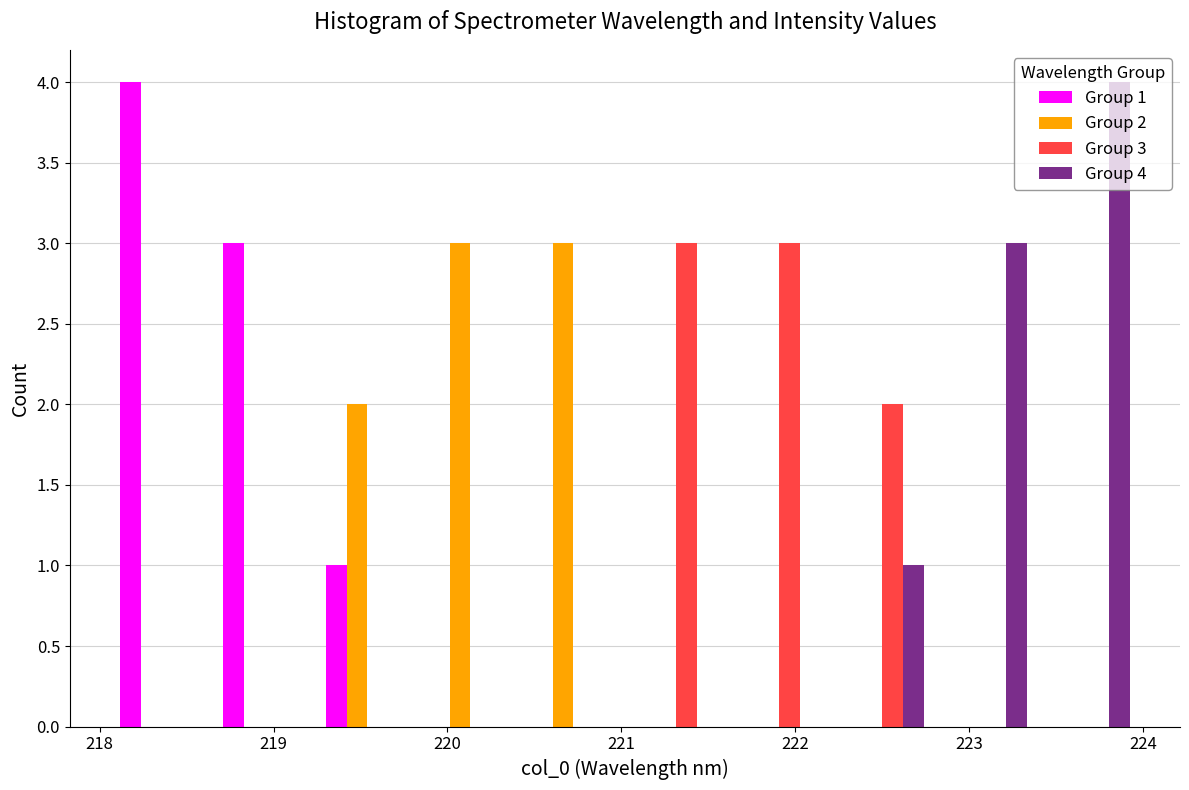

In the Group 1 series, which range on the x-axis has the tallest bar?

218.1 to 218.7